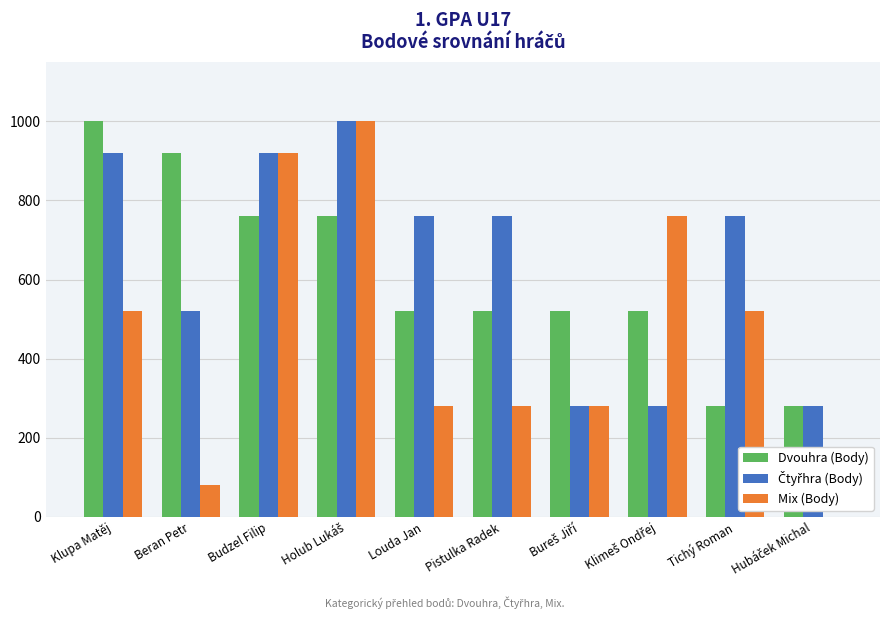

What is the maximum value shown in the chart?

1000